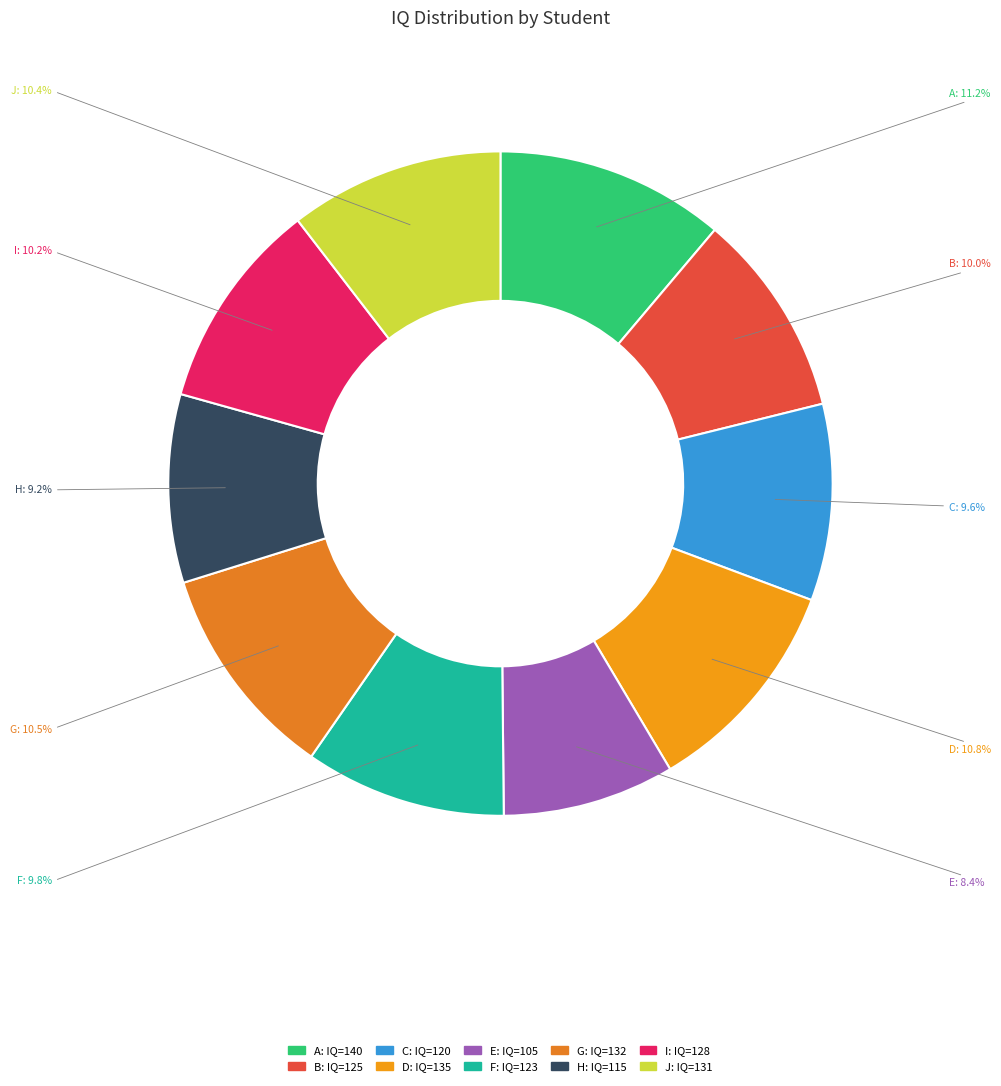

Which slice is the smallest?

E